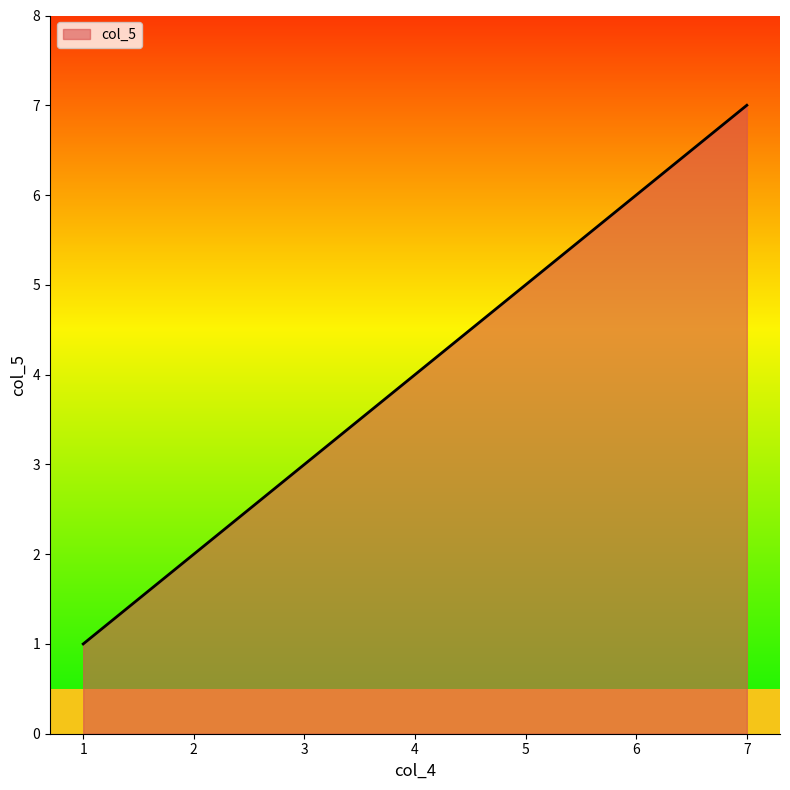

List the labels in order of value, smallest first.

1, 2, 3, 4, 5, 6, 7